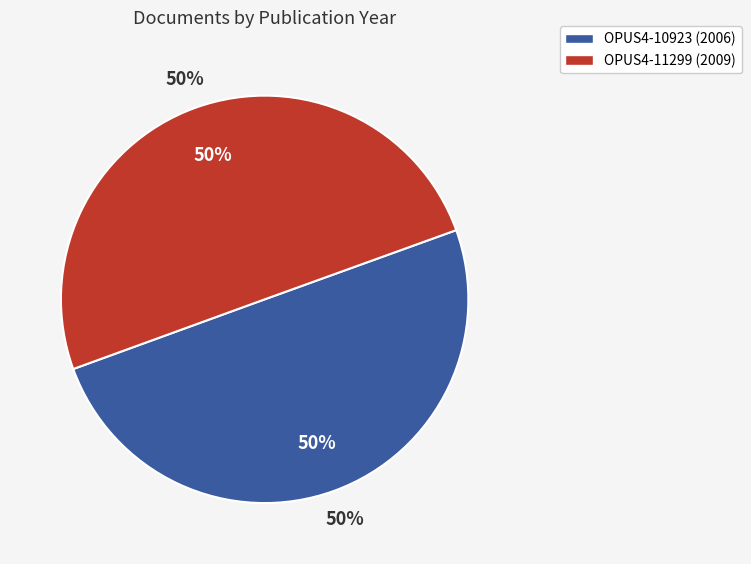

Which category has the smallest portion of the pie?

OPUS4-10923 (2006)